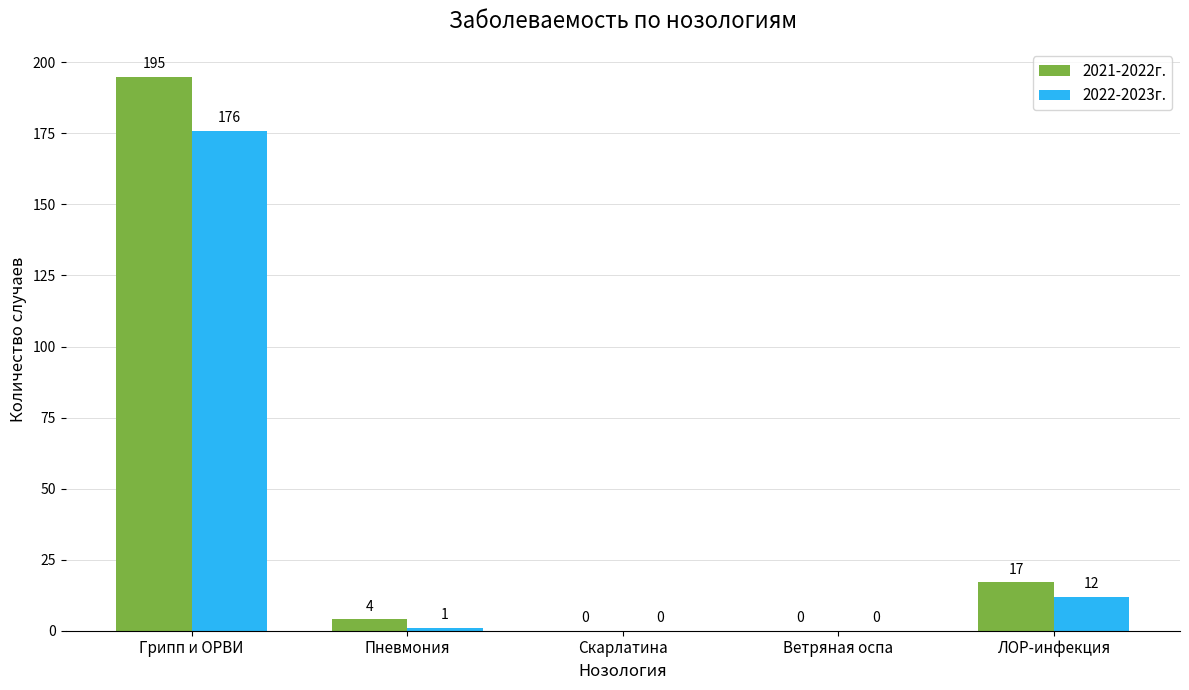

Which series has the largest total across all categories?

2021-2022г.